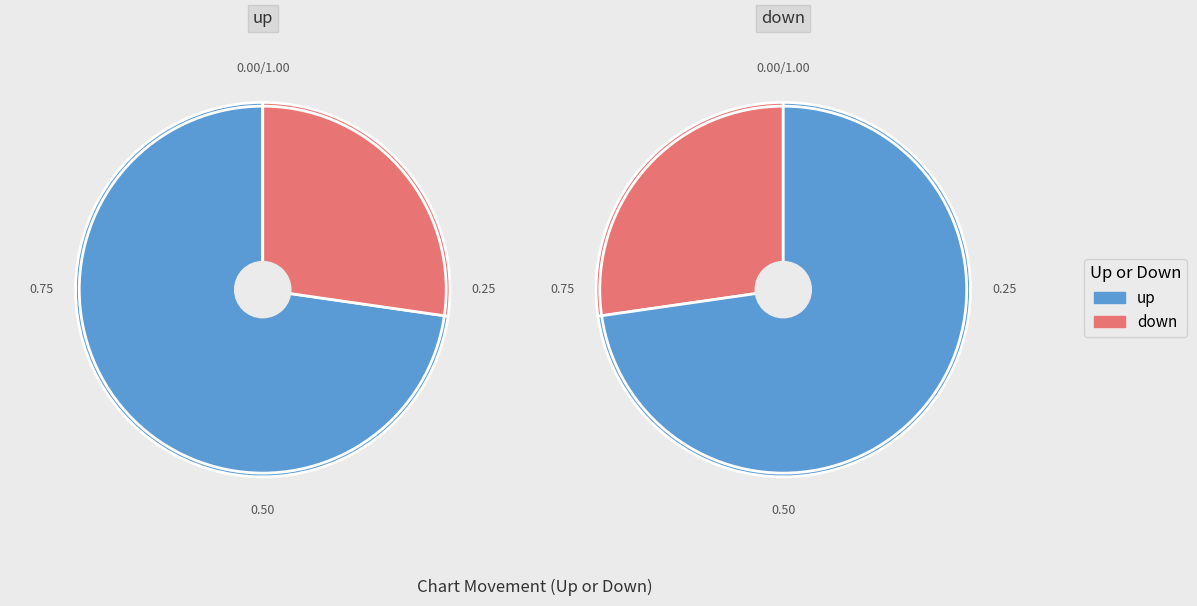

To the nearest percent, what is the difference between the largest and smallest slice percentages?

45%